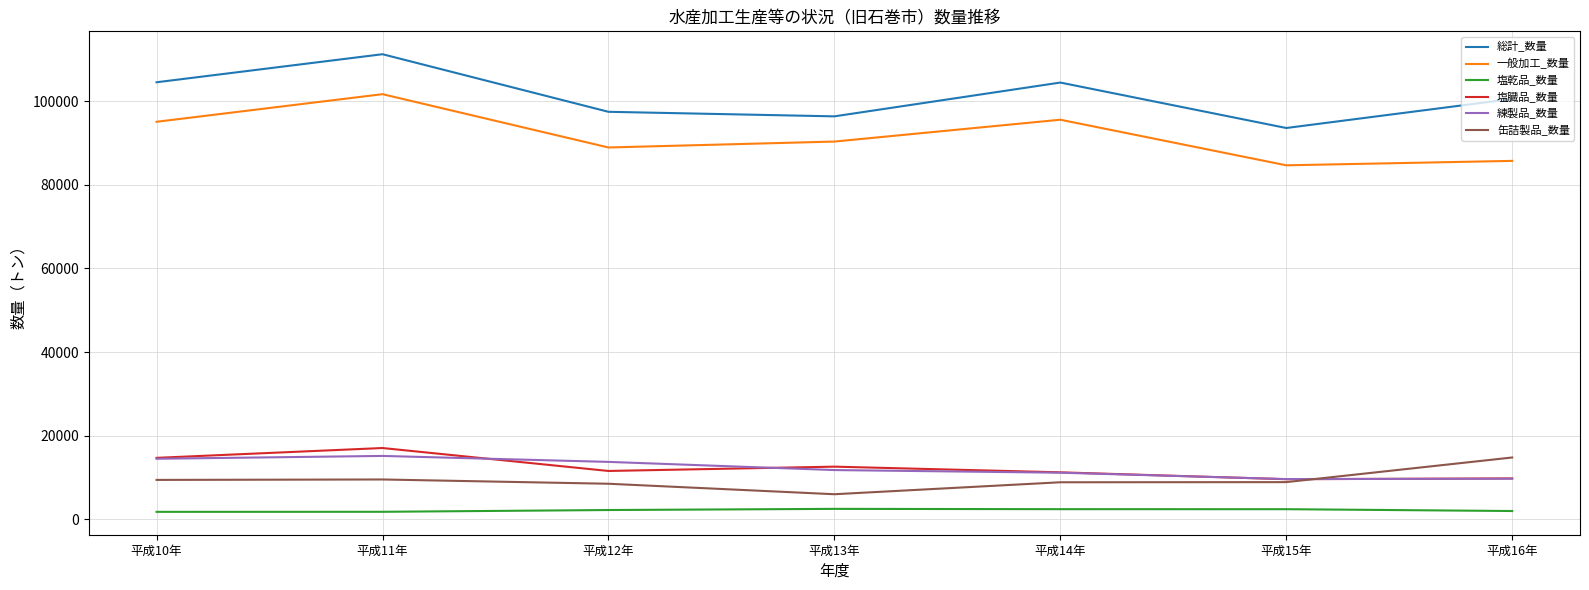

In 一般加工_数量, how many points are lower than both neighbors (excluding endpoints)?

2